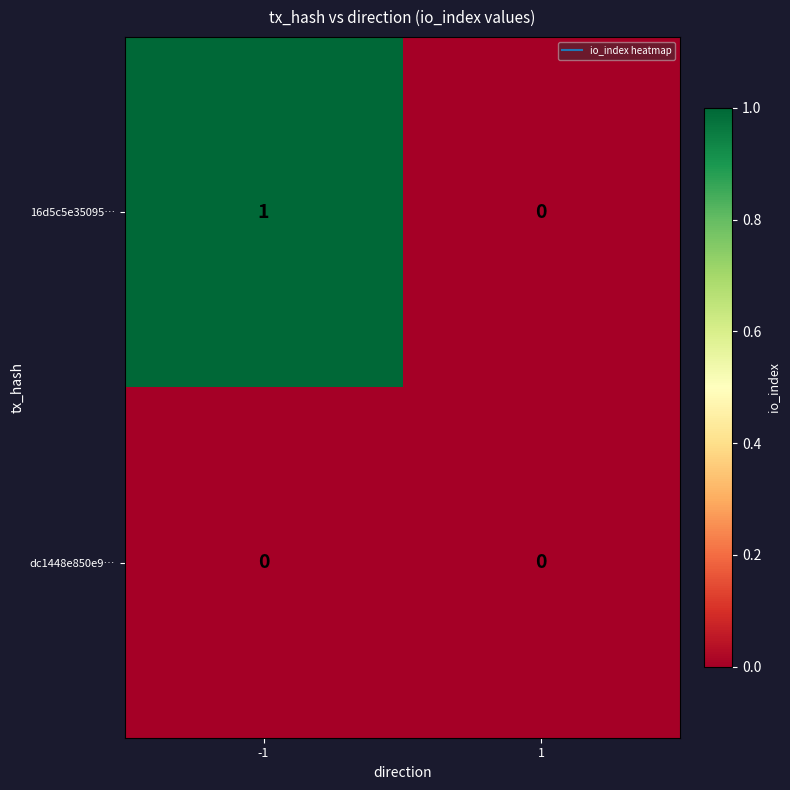

At -1, list the series in order from largest to smallest.

16d5c5e35095…, dc1448e850e9…